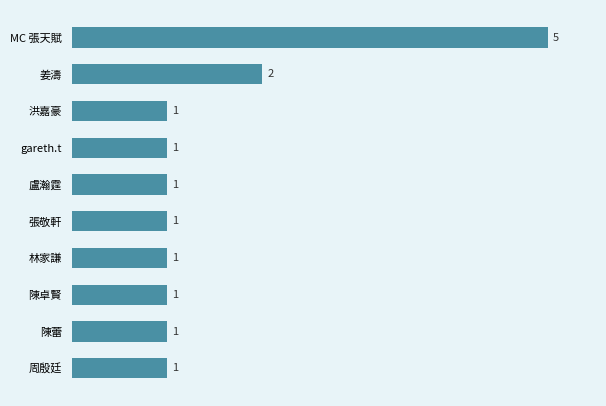

Which has a higher value, 姜濤 or 張敬軒?

姜濤